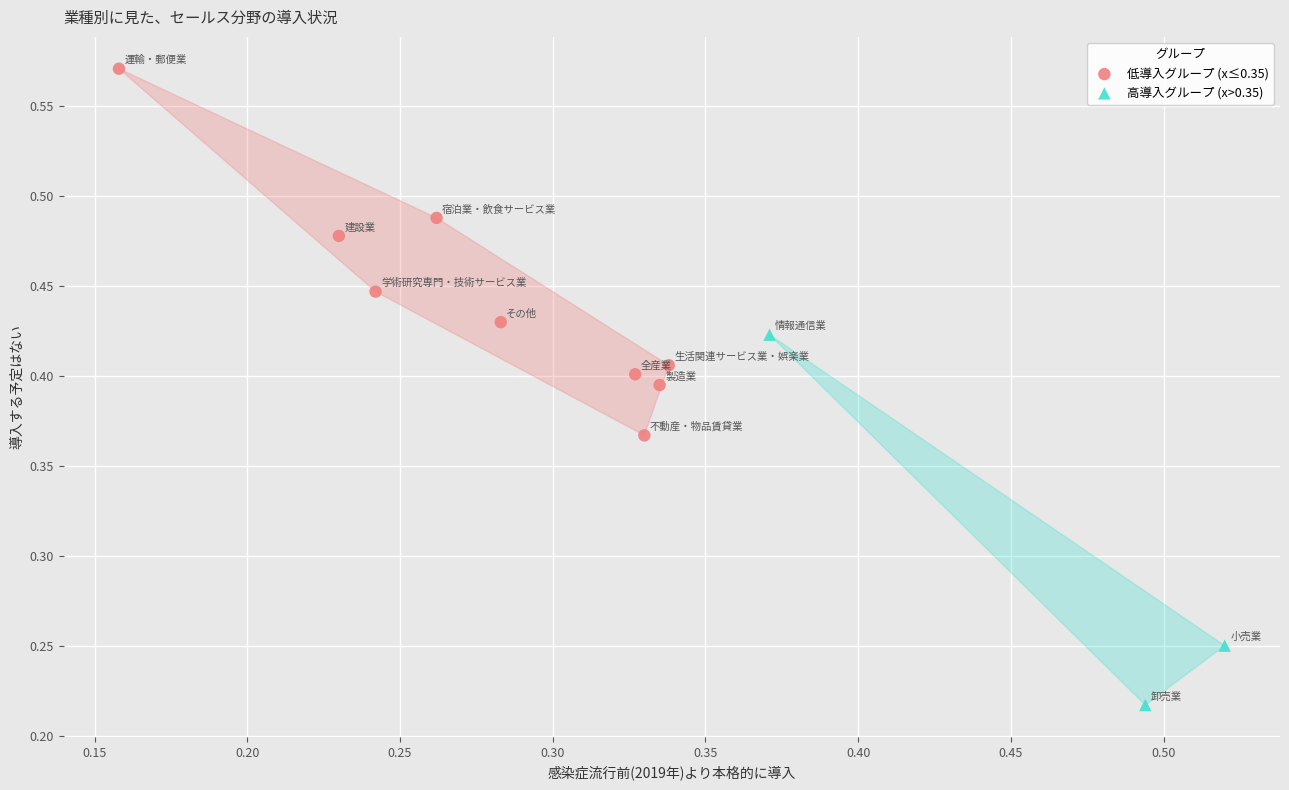

Which series contains the highest Y value?

低導入グループ (x≤0.35)